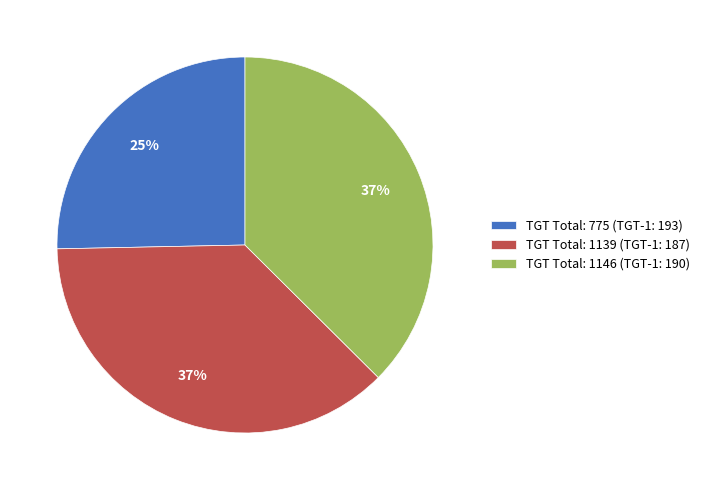

How many slices are in this pie chart?

3